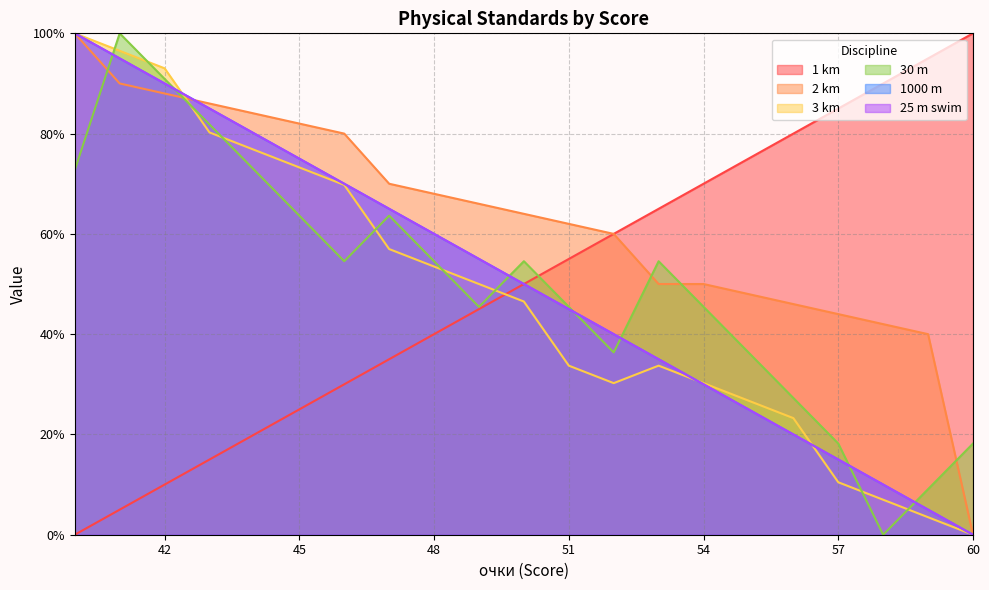

Rank the series at 41 from lowest to highest value.

1 km, 2 km, 1000 m, 25 m swim, 3 km, 30 m